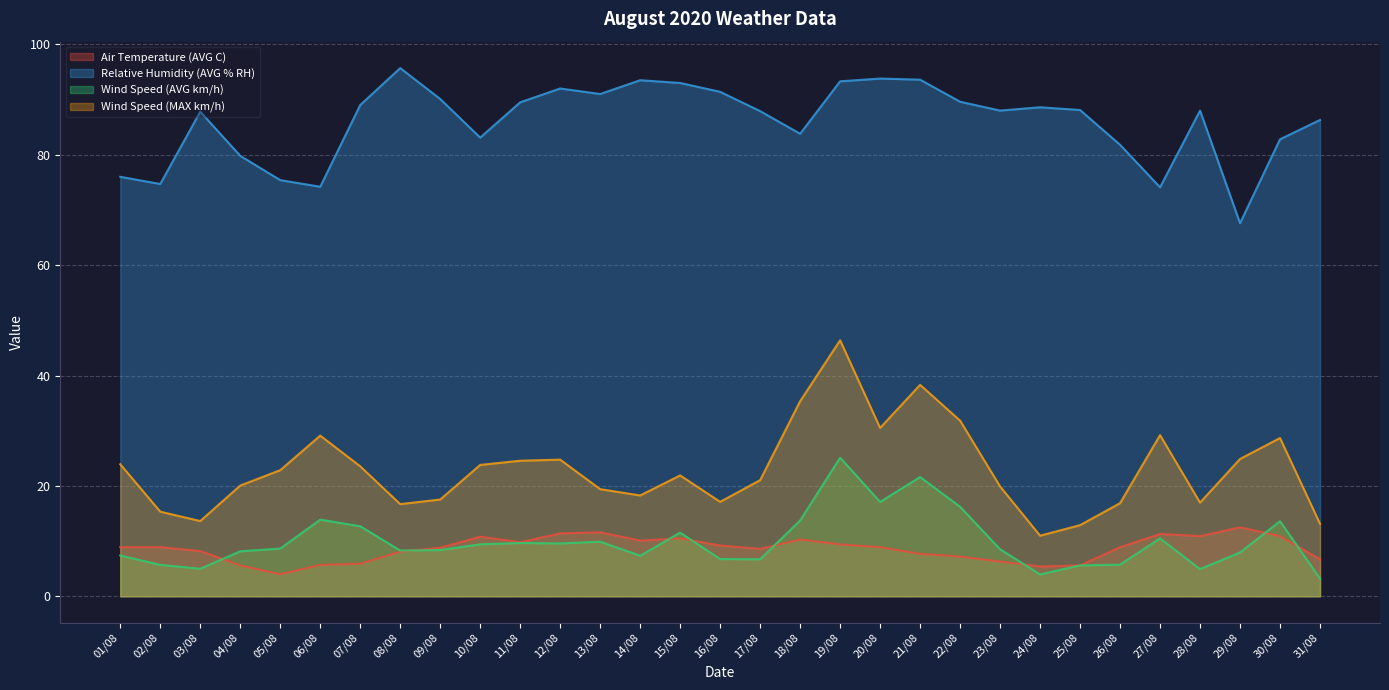

True or false: Wind Speed (AVG km/h) has a value of 12.4 at 14/08.

False